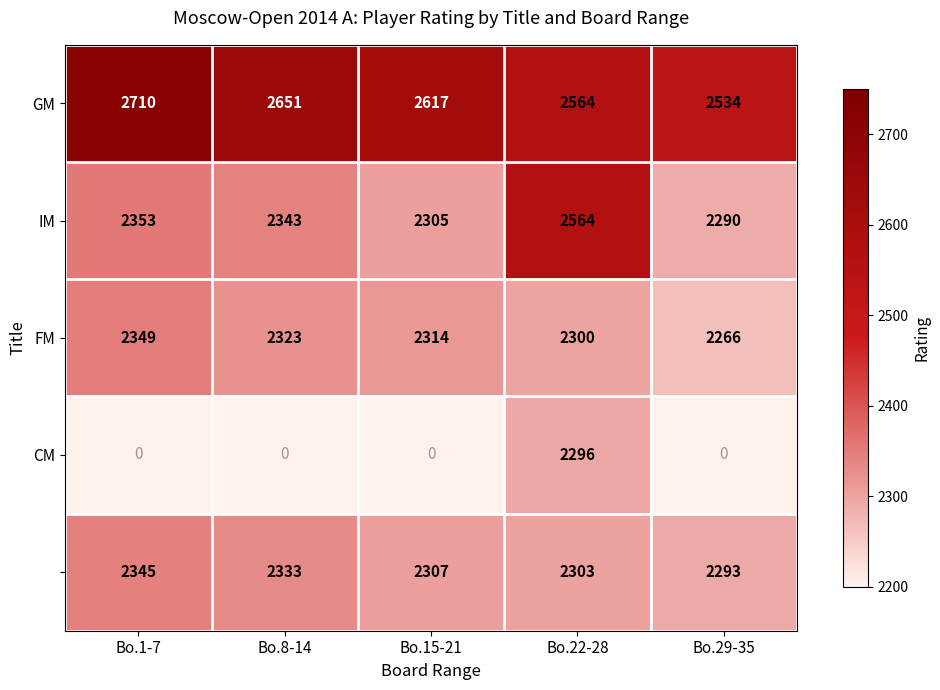

At how many categories does at least one series exceed 195?

5